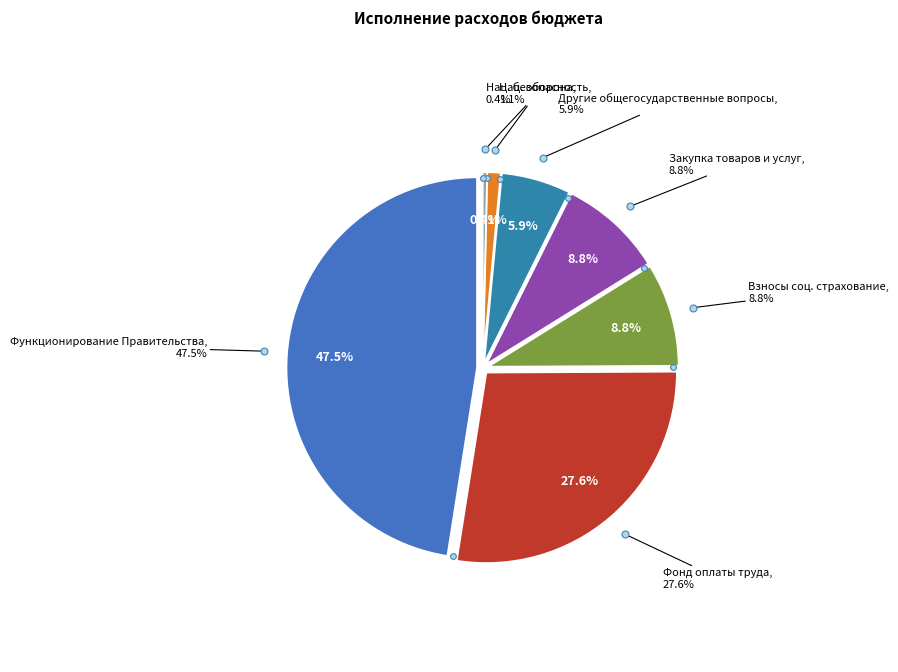

Is it true that Мобилизационная подготовка is 1% of the pie?

True